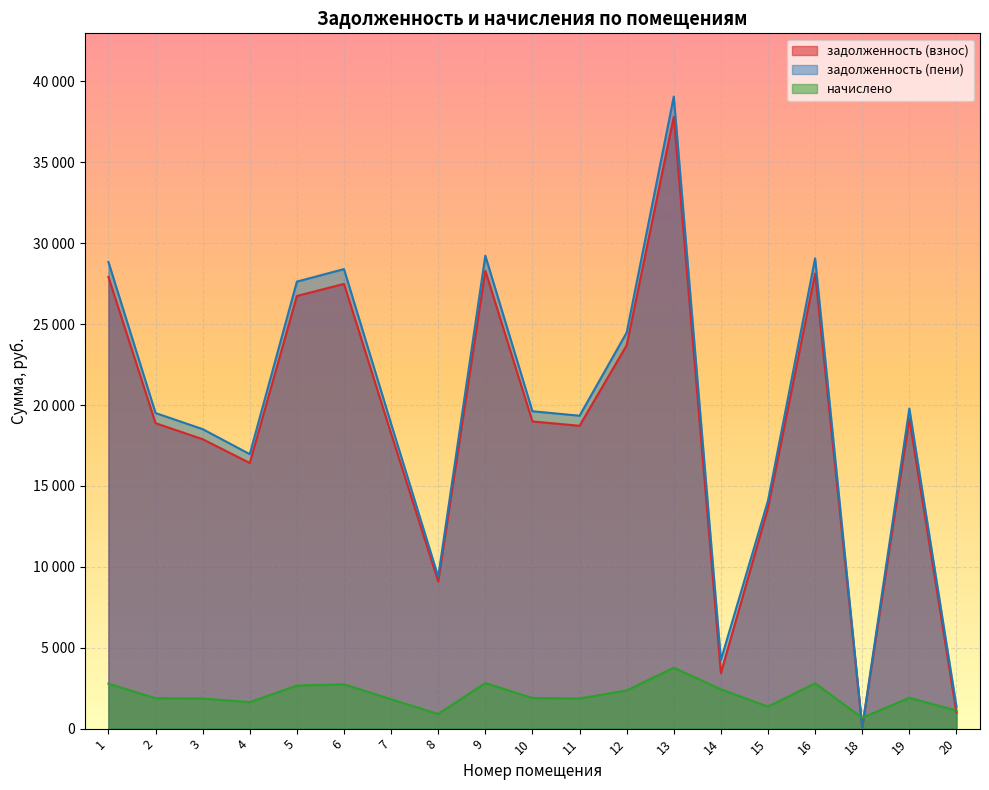

Reading left to right, extract all data points from this chart.

задолженность (взнос): 27918.7	18879.8	17889.4	16419.7	26742.0	27490.9	18238.0	9092.3	28293.2	18986.9	18719.4	23693.4	37813.3	3432.6	13638.5	28132.5	71.2	19147.2	986.4
задолженность (пени): 28845.8	19506.8	18511.0	16964.9	27630.0	28403.7	18843.6	9394.2	29232.7	19617.4	19341.0	24480.2	39068.9	4242.5	14091.4	29066.7	85.0	19783.0	1360.1
начислено: 2781.2	1880.8	1864.8	1635.7	2664.0	2738.6	1816.8	905.8	2818.5	1891.4	1864.8	2360.3	3766.9	2429.6	1358.6	2802.5	671.3	1907.5	1121.0